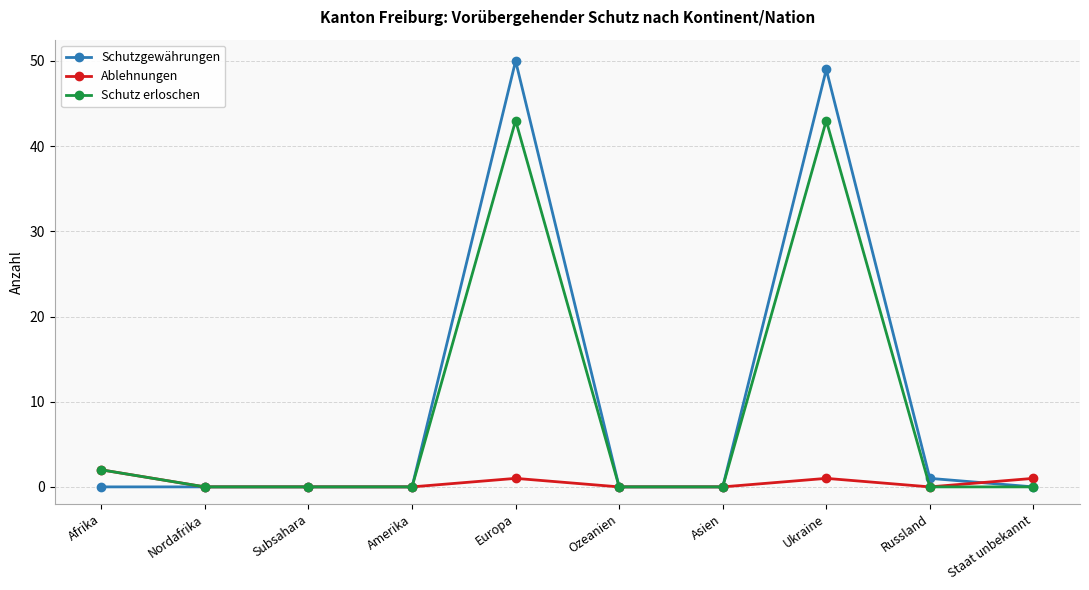

Which series has the largest range (max minus min)?

Schutzgewährungen